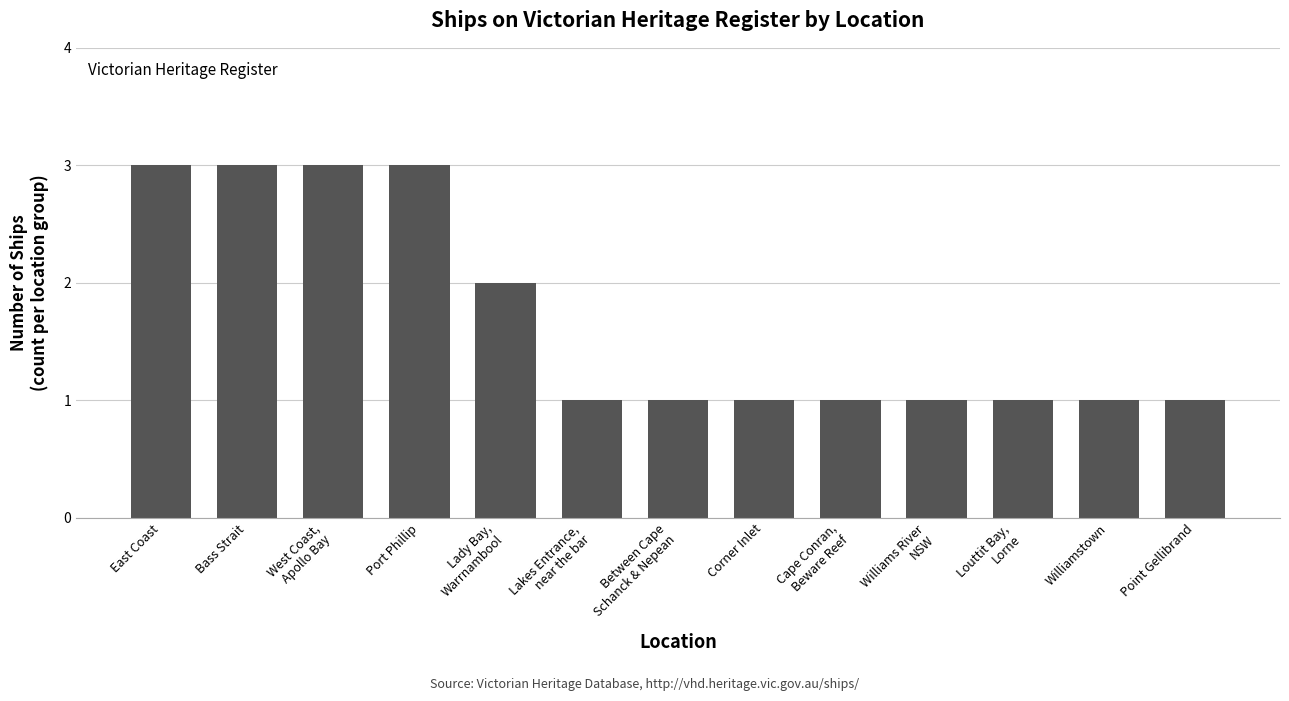

What is the label of the 5th bar from the right?

Cape Conran,
Beware Reef